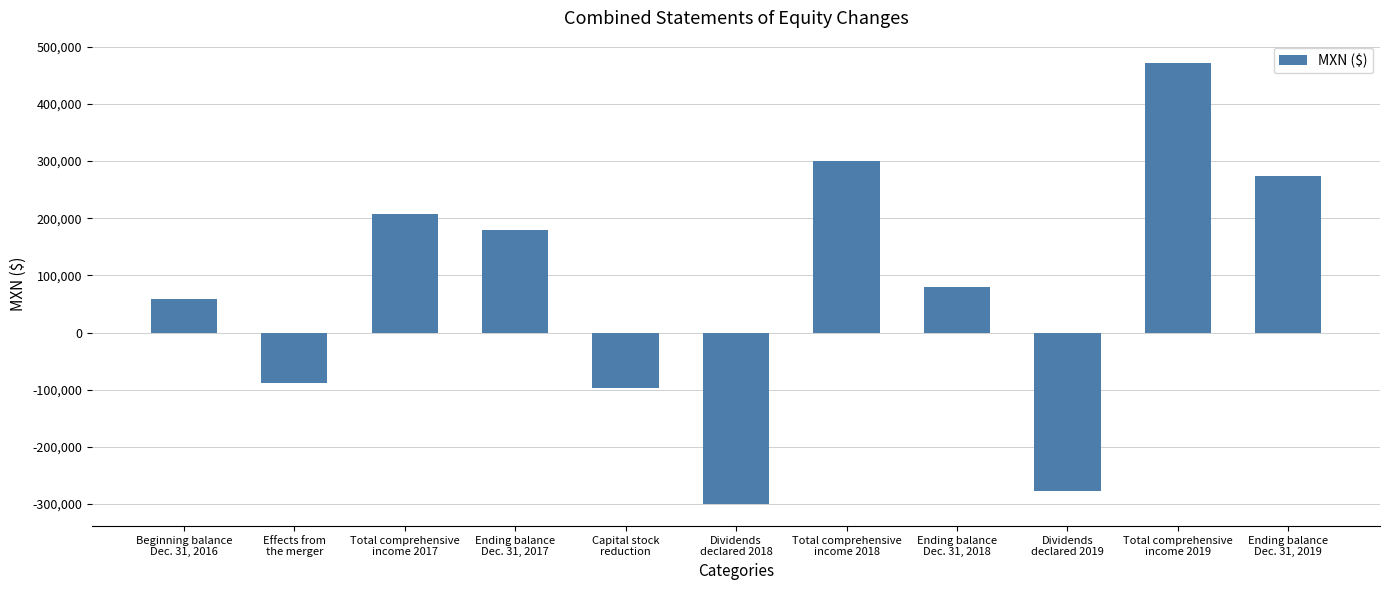

List the labels in order of value, largest first.

Total comprehensive
income 2019, Total comprehensive
income 2018, Ending balance
Dec. 31, 2019, Total comprehensive
income 2017, Ending balance
Dec. 31, 2017, Ending balance
Dec. 31, 2018, Beginning balance
Dec. 31, 2016, Effects from
the merger, Capital stock
reduction, Dividends
declared 2019, Dividends
declared 2018